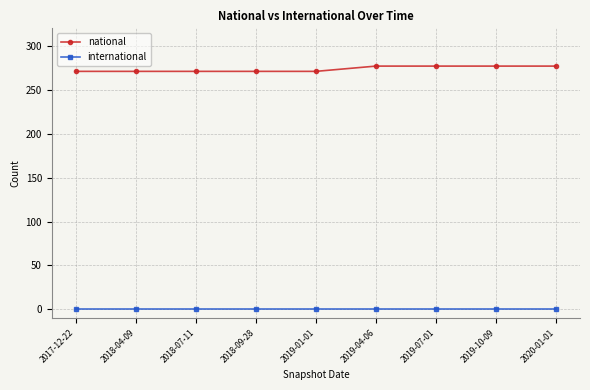

True or false: international and national cross at least once.

False